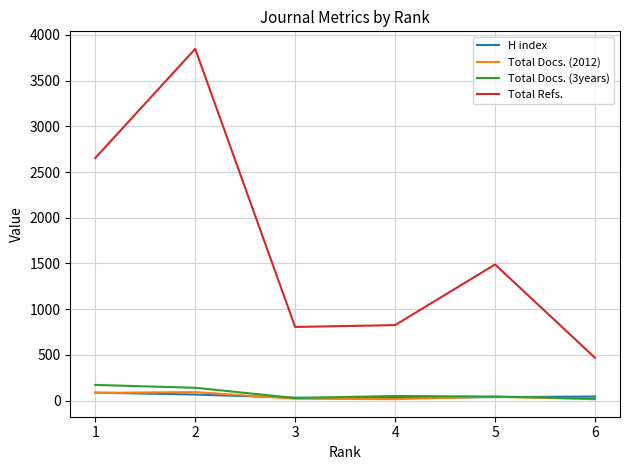

How many lines are shown in the chart?

4